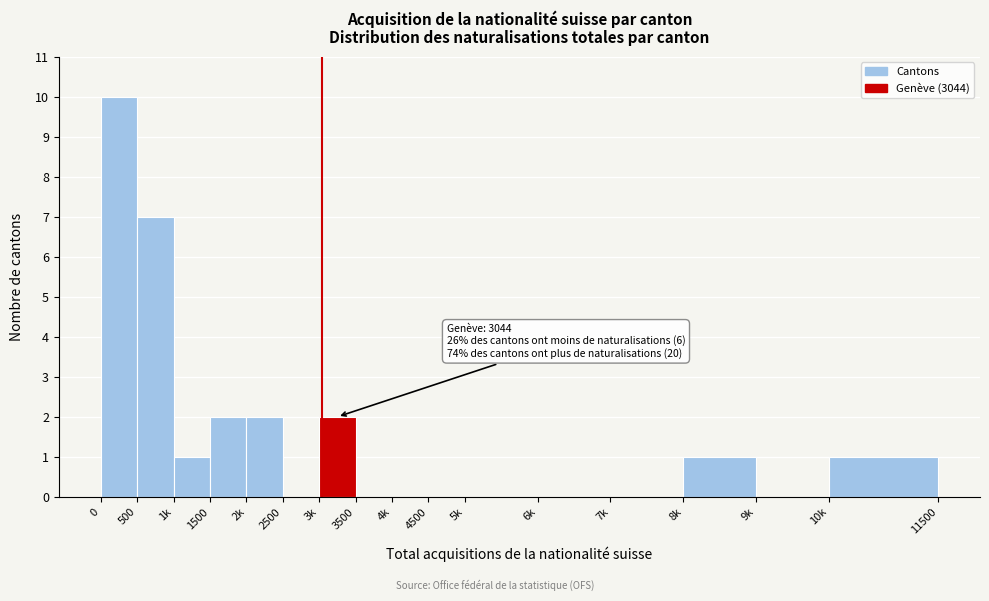

Reading left to right, what are all the values shown in this chart?

0=10	500=7	1k=1	1500=2	2k=2	2500=0	3k=2	3500=0	4k=0	4500=0	5k=0	6k=0	7k=0	8k=1	9k=0	10k=1